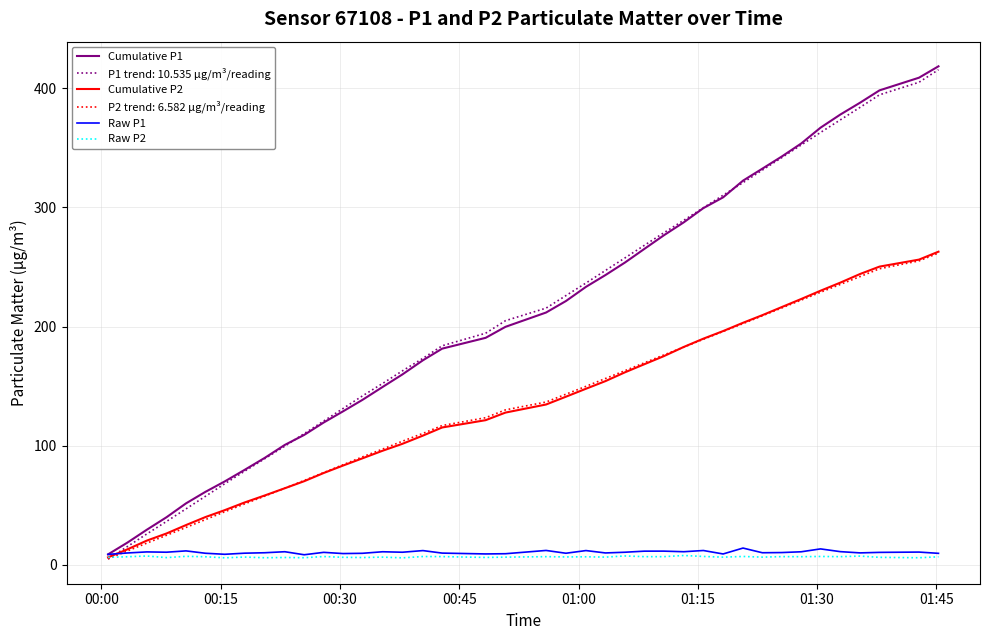

What is the maximum value shown in the chart?

418.5